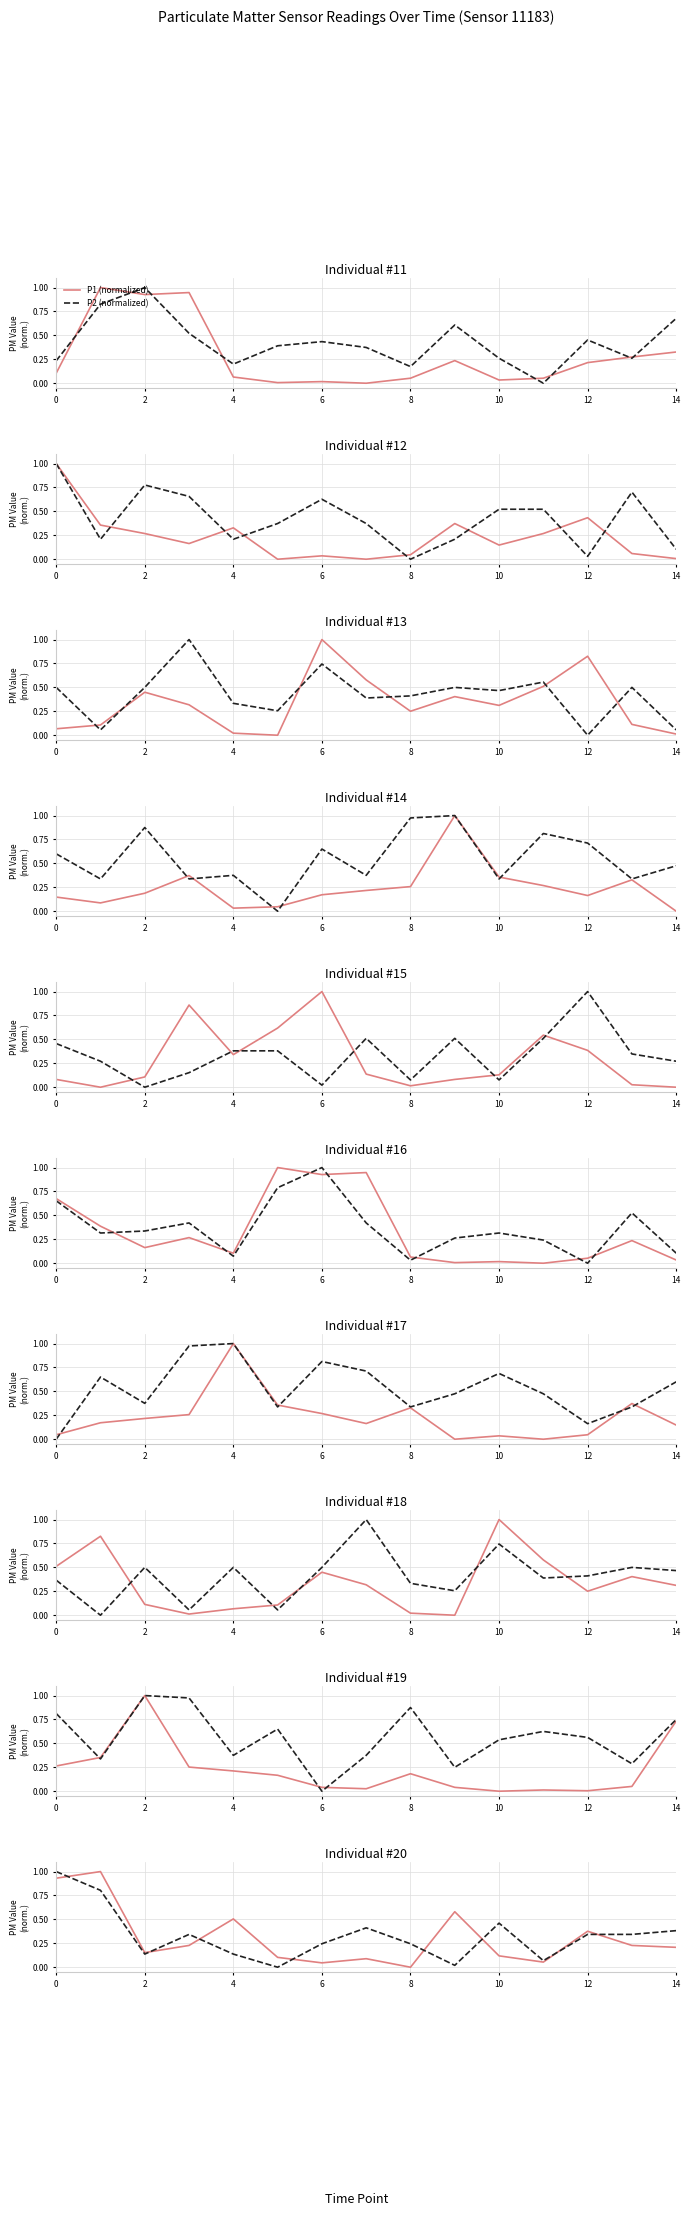

Which category has the lowest value in the P1 (normalized) series?

8